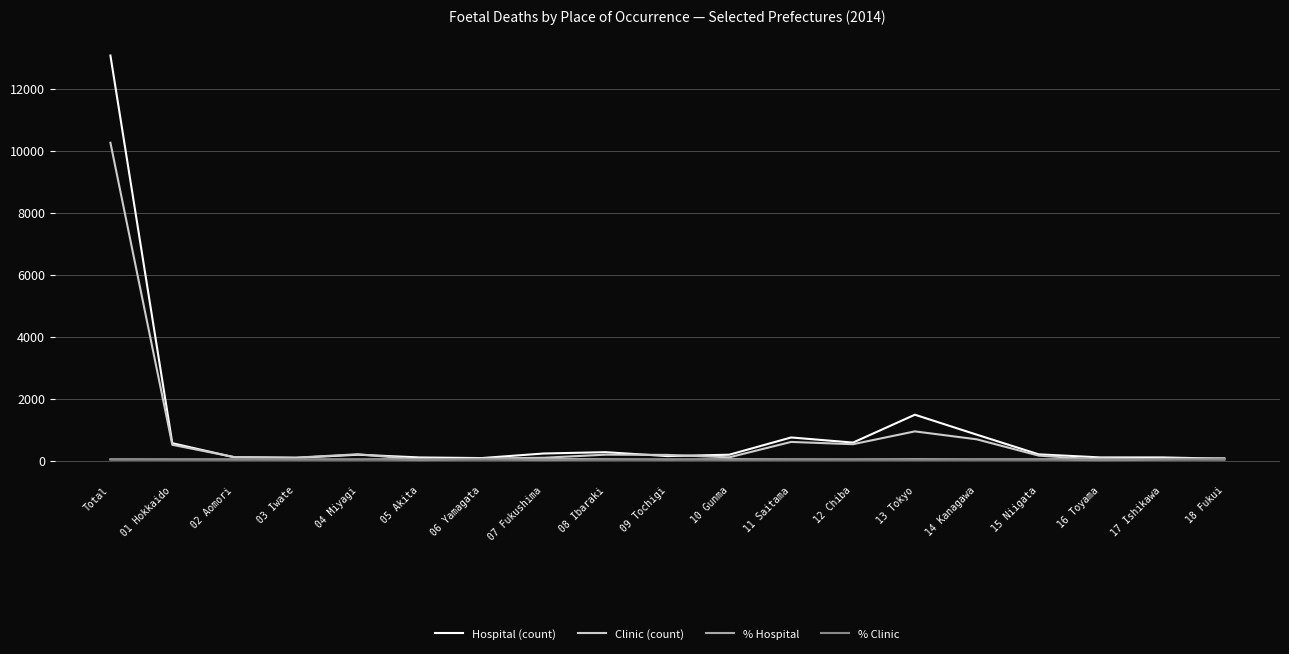

At which category does the chart reach its peak across all series?

Total